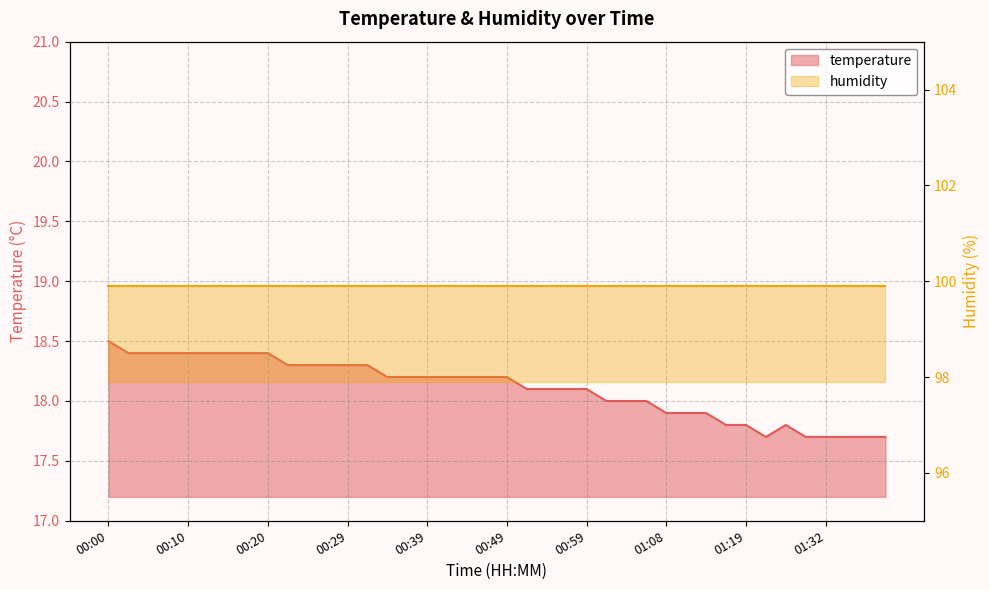

Between 01:08 and 00:41, which is larger?

00:41